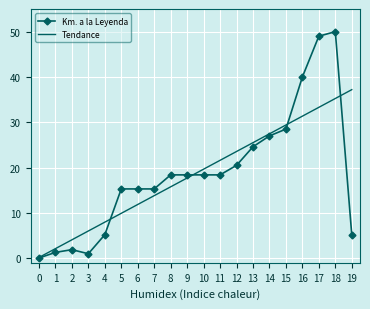

What is the sum of all values?

373.8